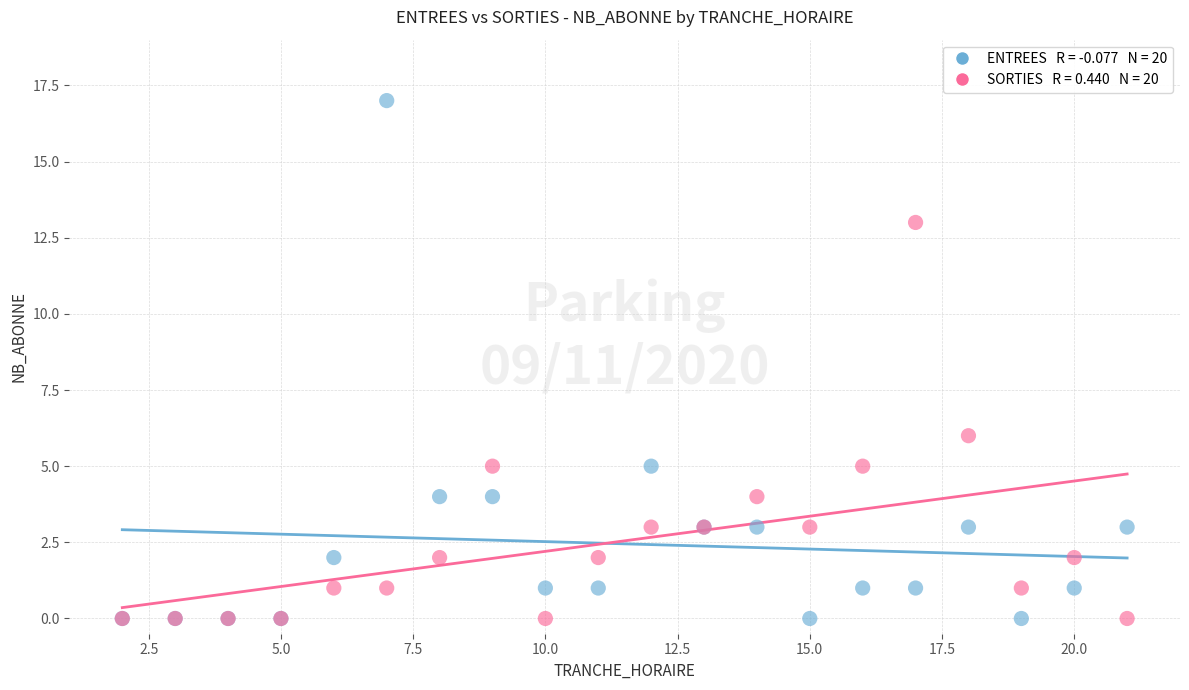

Across all series, what Y value is closest to 8?

6